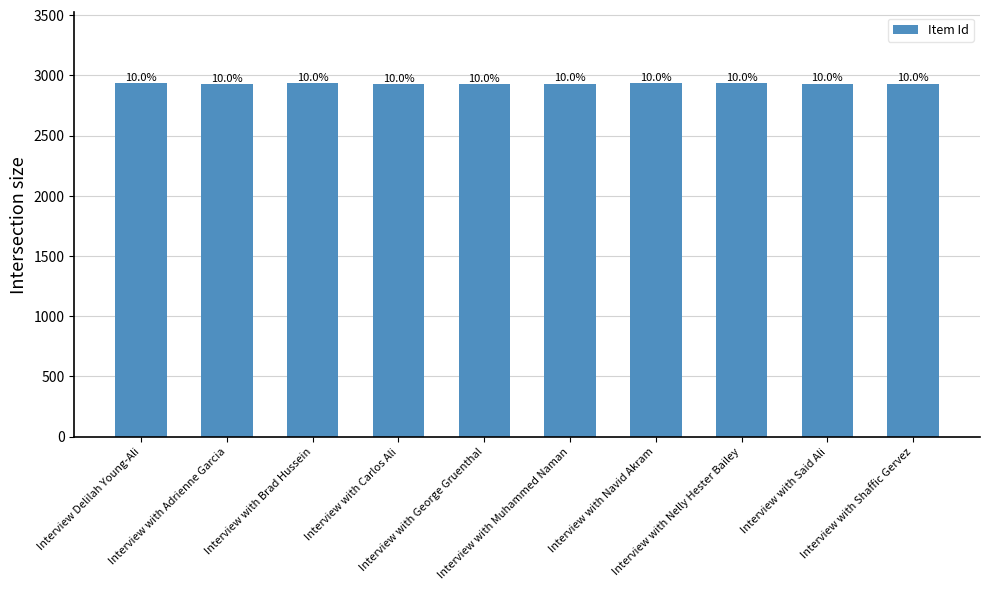

Where is the data nearest to the value 2932?

Interview with Said Ali